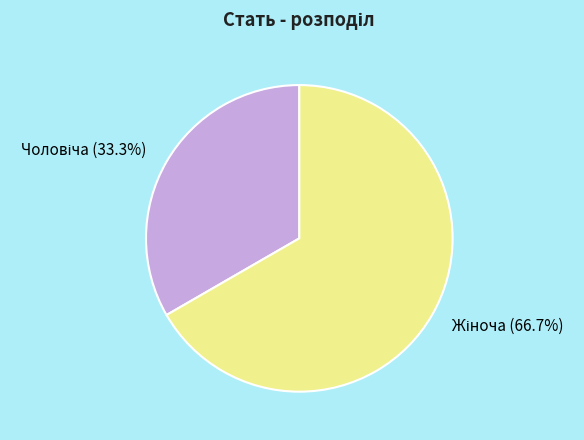

Is there a majority slice in this chart?

Yes